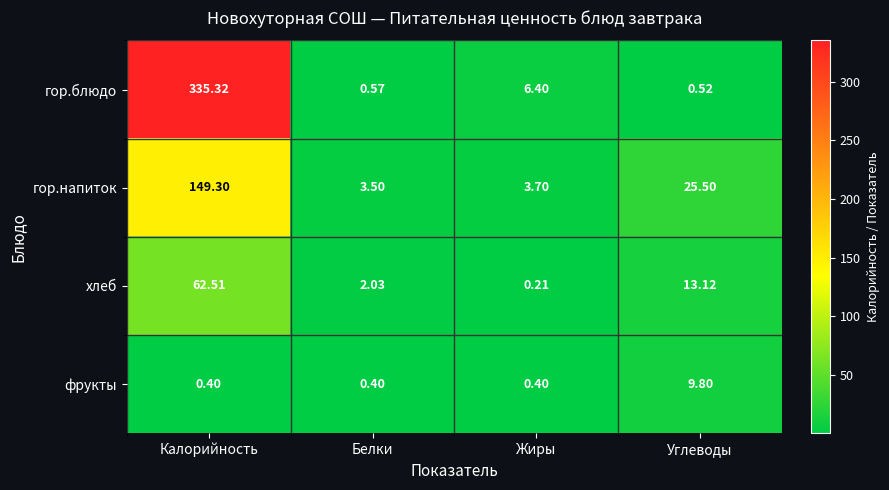

Where is хлеб nearest to the value 31?

Углеводы